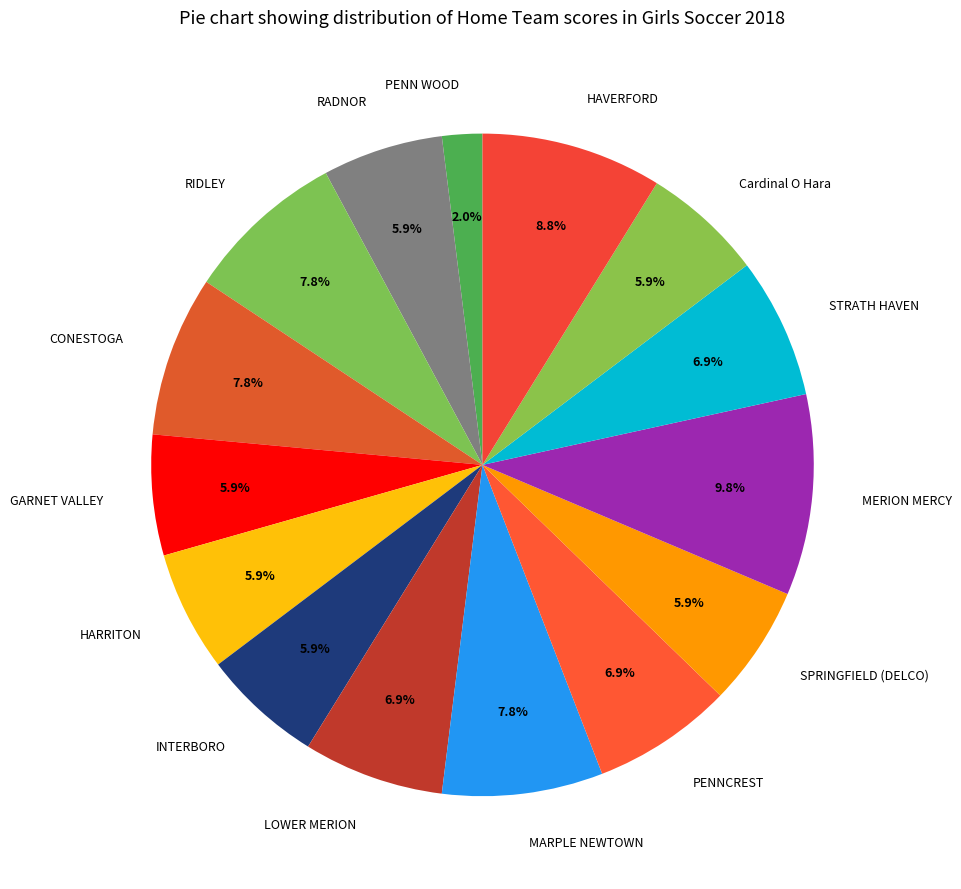

Which slice is the smallest?

PENN WOOD